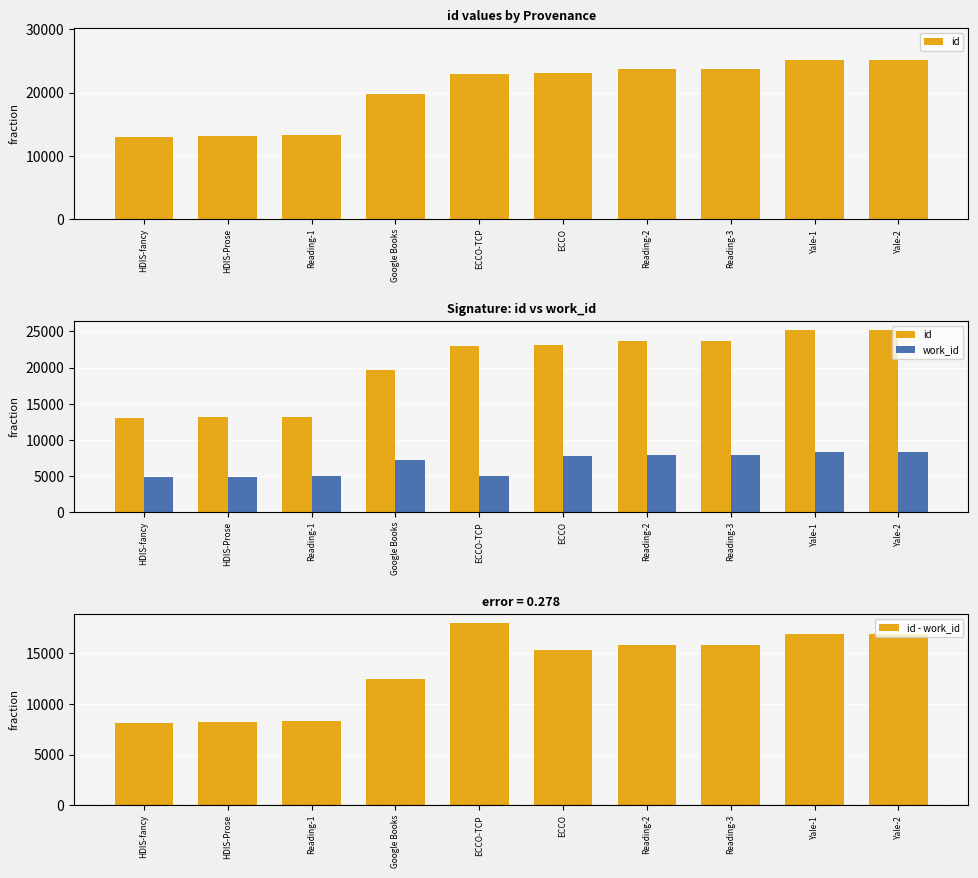

At which category is the sum across all series the highest?

Yale-2